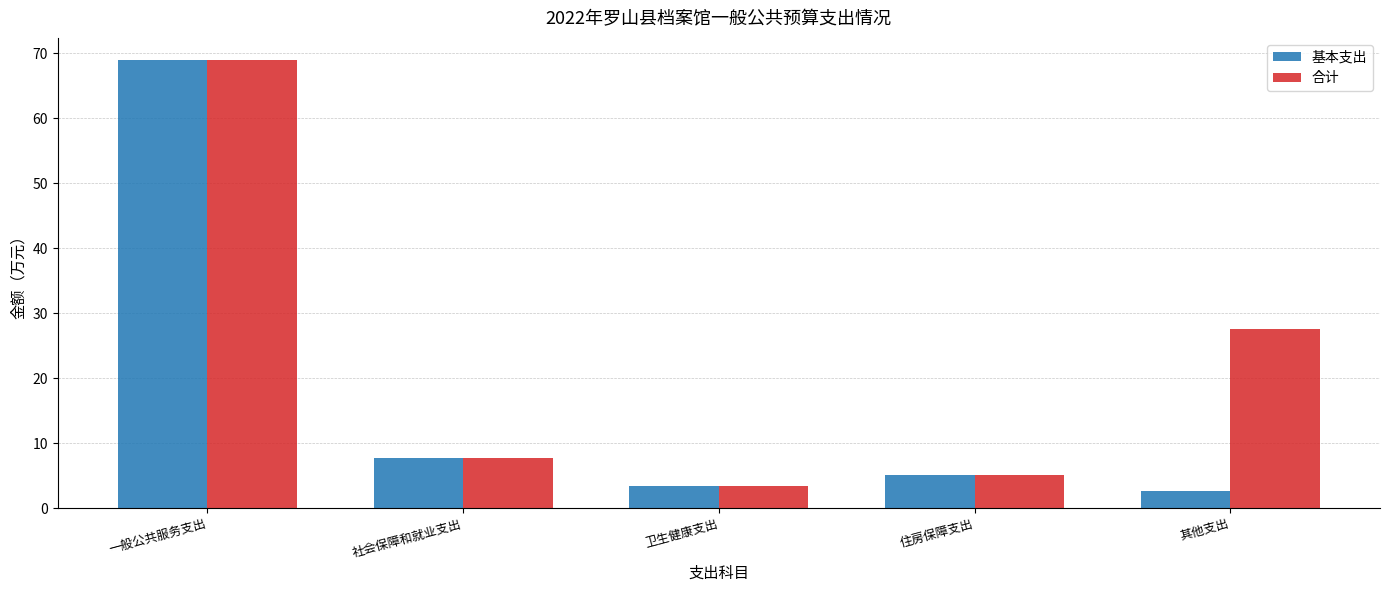

What is the label of the 2nd bar from the right?

住房保障支出